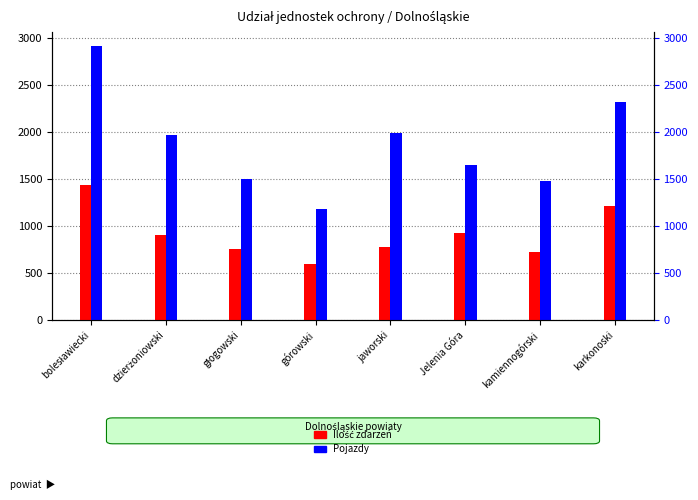

The value of Pojazdy at kamiennogórski is 1484. True or false?

True